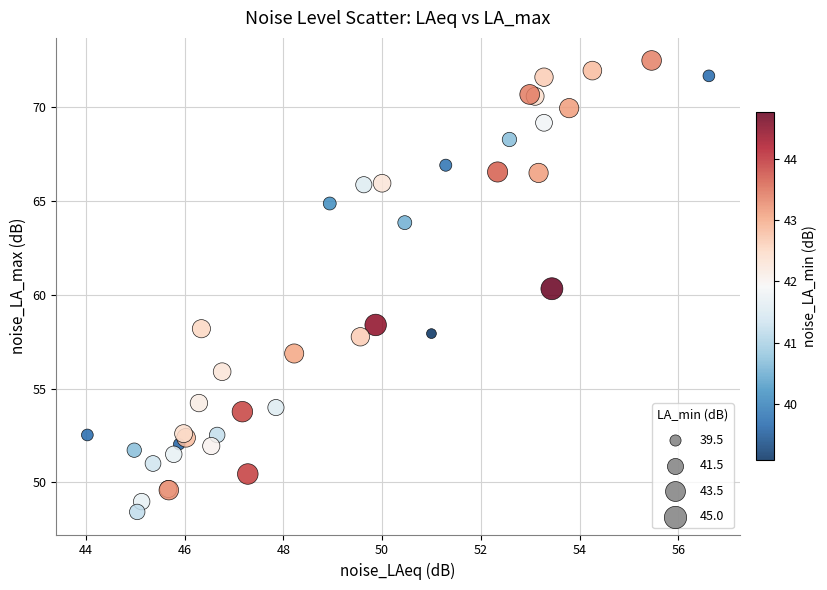

What Y value in the scatter plot is closest to 60?

60.3